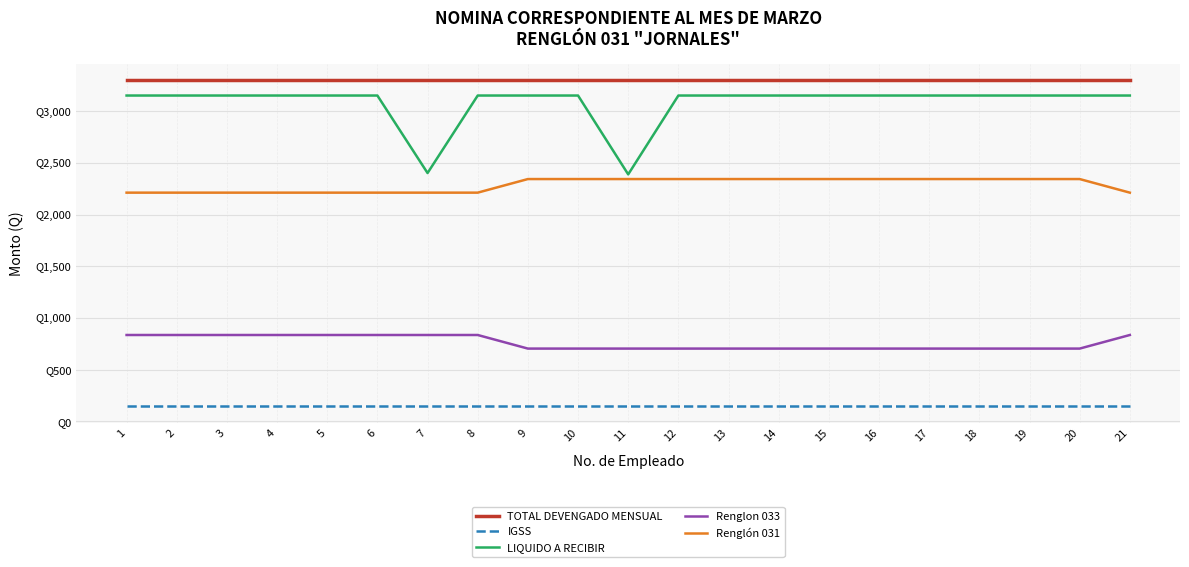

At which category is the sum across all series the highest?

1